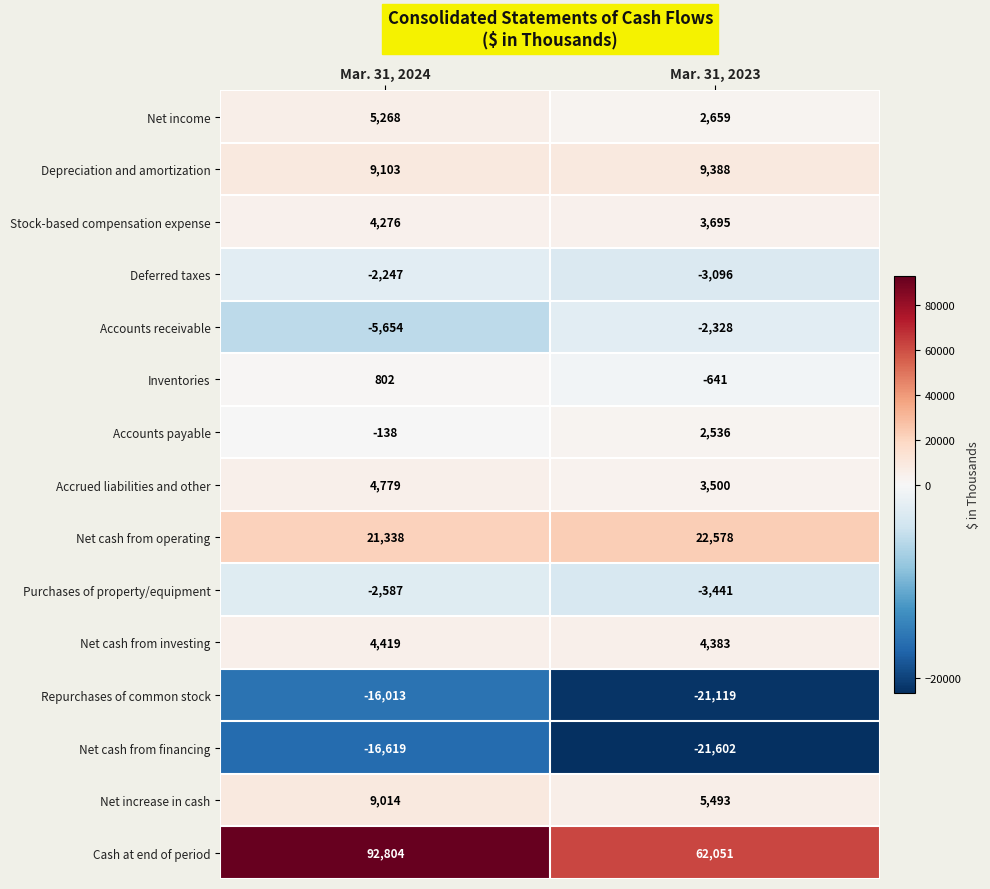

How many series are shown in this chart?

15